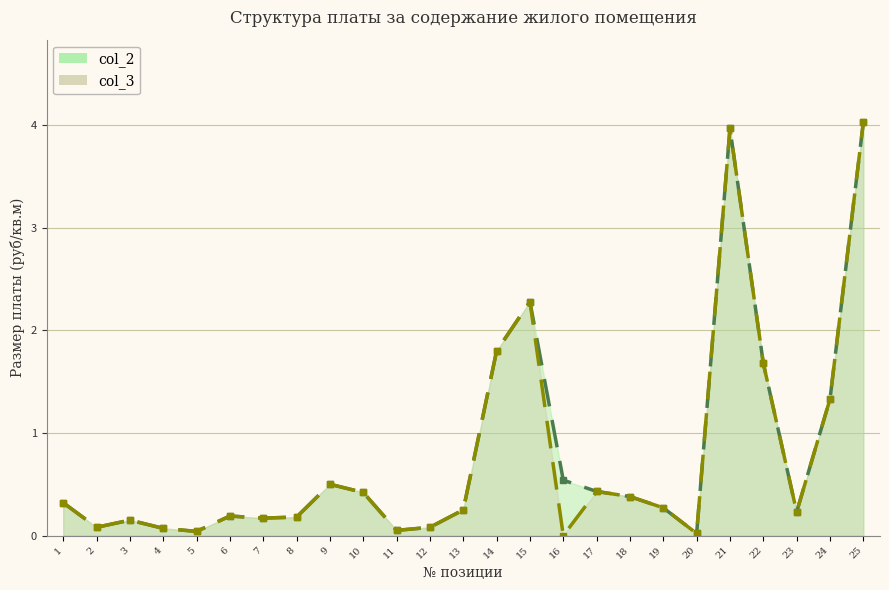

What is the value of the col_2 point at the 22nd from the left?

1.7